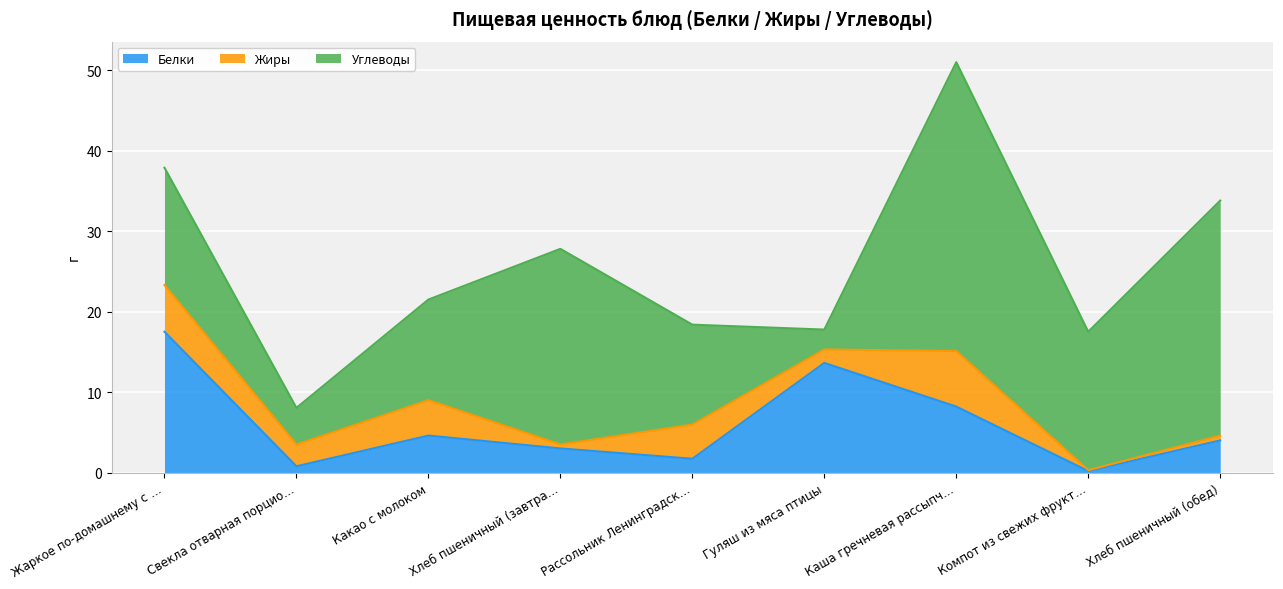

At which category does the chart reach its minimum across all series?

Компот из свежих фруктов